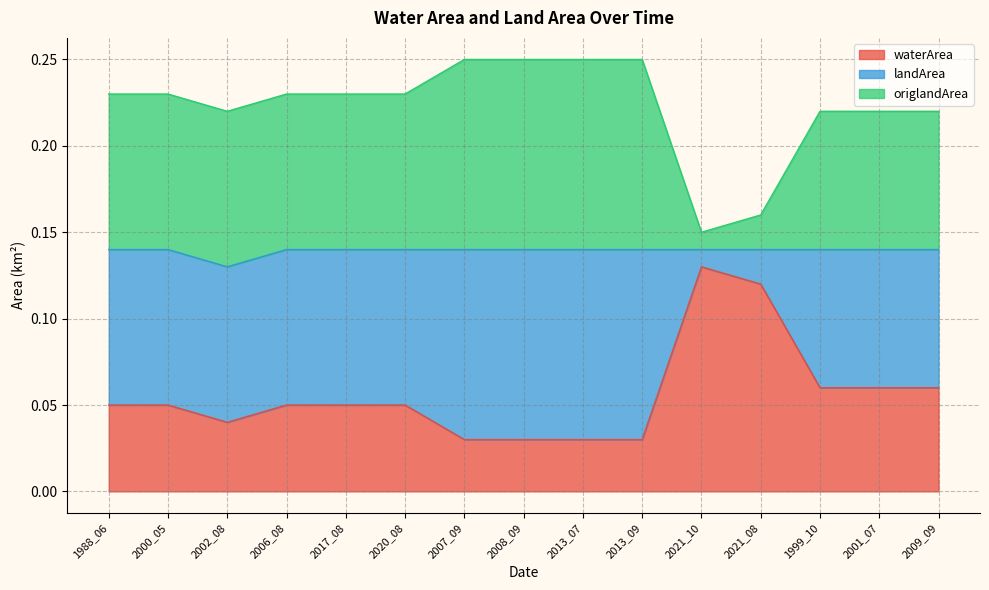

At how many categories does at least one series exceed 0?

15